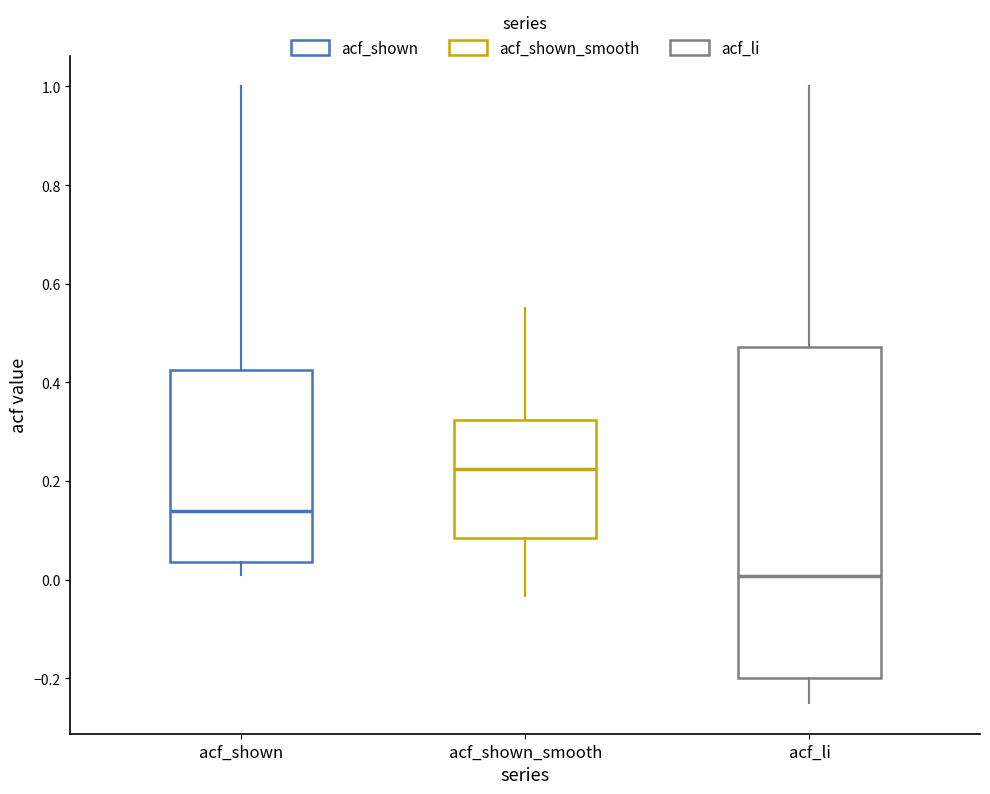

Reading left to right, transcribe this box plot: for each box, give where its median line is, the range the box spans, and where its two whiskers end, as read against the y-axis. The values are not printed on the chart, so give them approximately, as read against the axis.

acf_shown: median 0.14, box 0.04 to 0.42, whiskers 0.00 to 1.00
acf_shown_smooth: median 0.22, box 0.08 to 0.32, whiskers -0.04 to 0.56
acf_li: median 0.00, box -0.20 to 0.48, whiskers -0.24 to 1.00